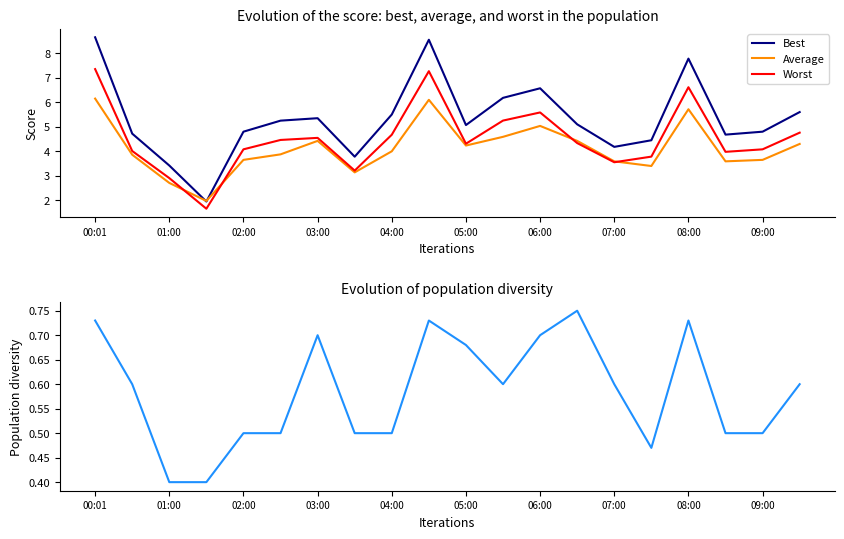

Reading left to right, transcribe all the data shown in this chart.

Best: 8.7	4.7	3.4	1.9	4.8	5.2	5.3	3.8	5.5	8.6	5.1	6.2	6.6	5.1	4.2	4.5	7.8	4.7	4.8	5.6
Average: 6.2	3.9	2.7	2.0	3.6	3.9	4.4	3.1	4.0	6.1	4.2	4.6	5.0	4.4	3.6	3.4	5.7	3.6	3.6	4.3
Worst: 7.4	4.0	2.9	1.7	4.1	4.5	4.5	3.2	4.7	7.3	4.3	5.3	5.6	4.3	3.6	3.8	6.6	4.0	4.1	4.8
P2: 0.7	0.6	0.4	0.4	0.5	0.5	0.7	0.5	0.5	0.7	0.7	0.6	0.7	0.8	0.6	0.5	0.7	0.5	0.5	0.6